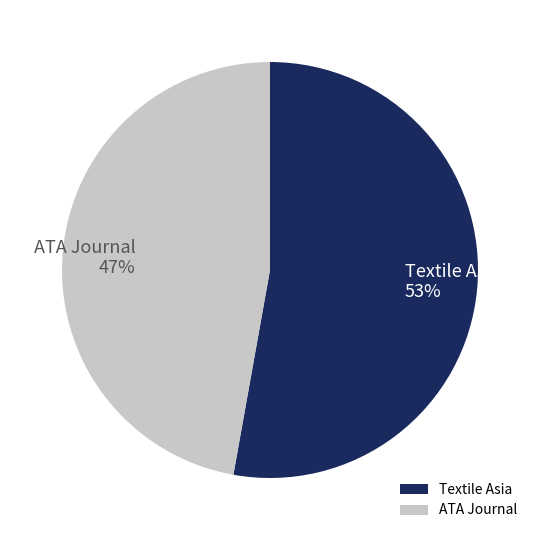

To the nearest percent, what percentage of the pie is Textile Asia?

53%